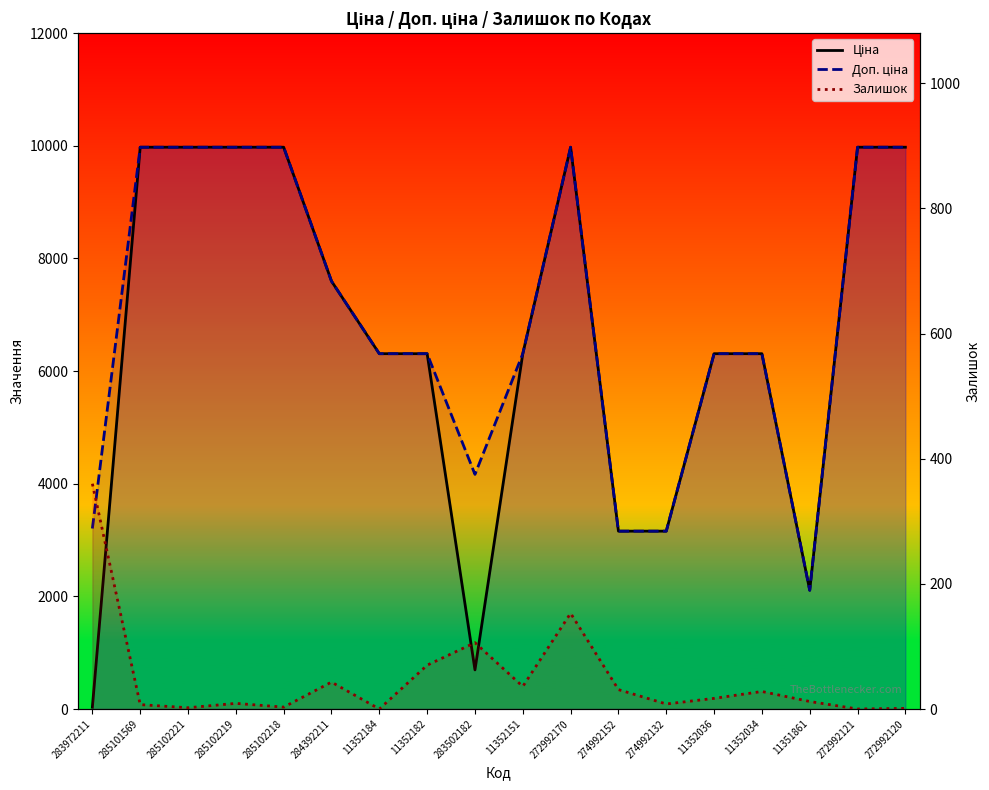

What is the total value across all series at 283502182?

4965.8